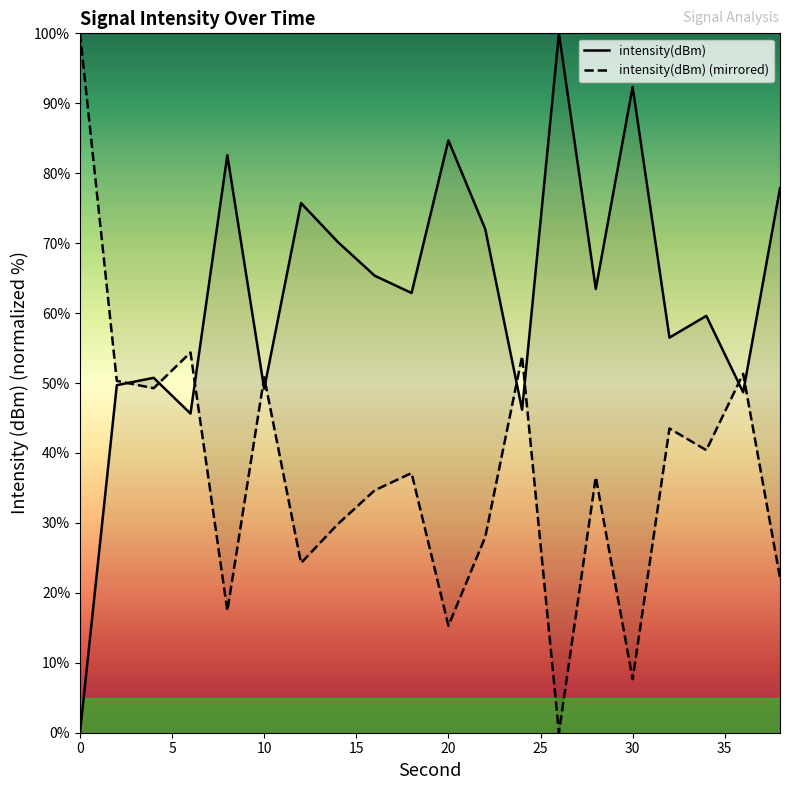

What is the average value?

62.7